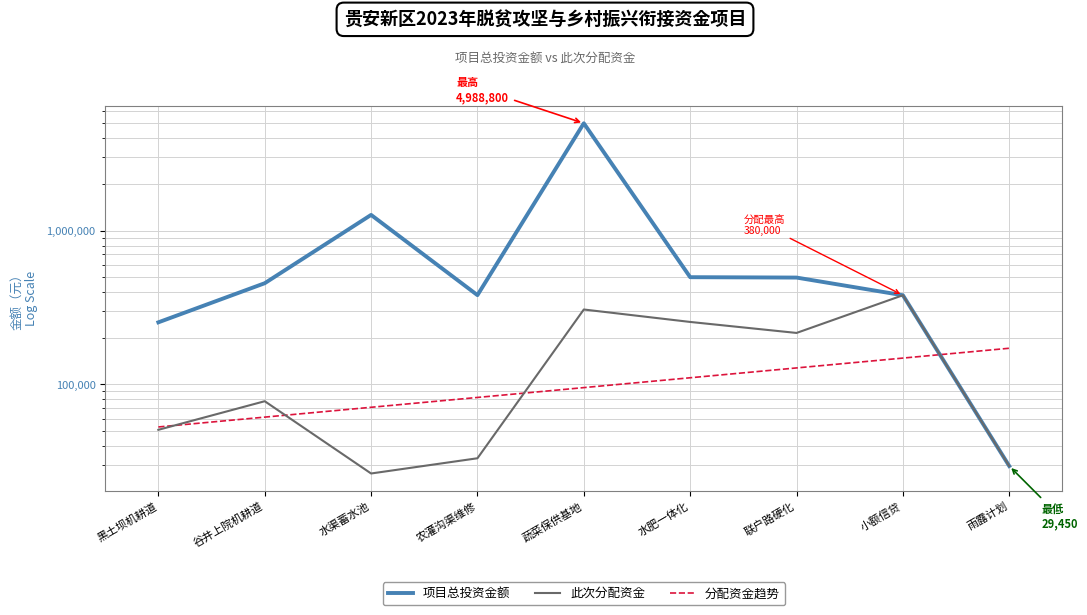

Rank the series at 小额信贷 from highest to lowest value.

项目总投资金额, 此次分配资金, 分配资金趋势